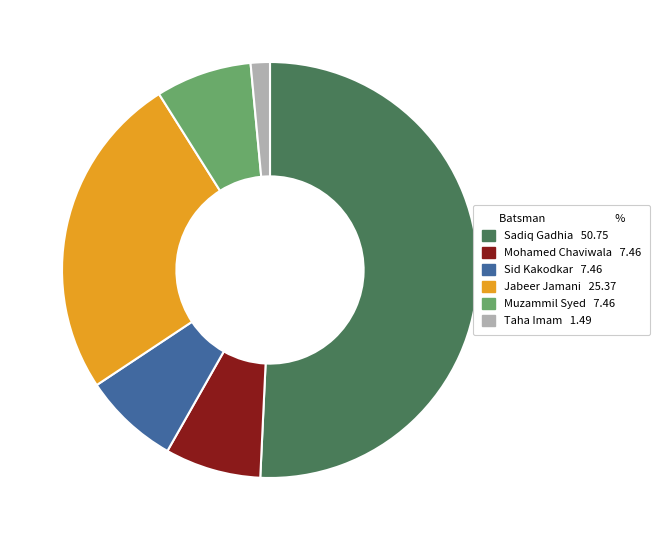

What is the ratio of the value at Sid Kakodkar to the value at Mohamed Chaviwala?

1.0